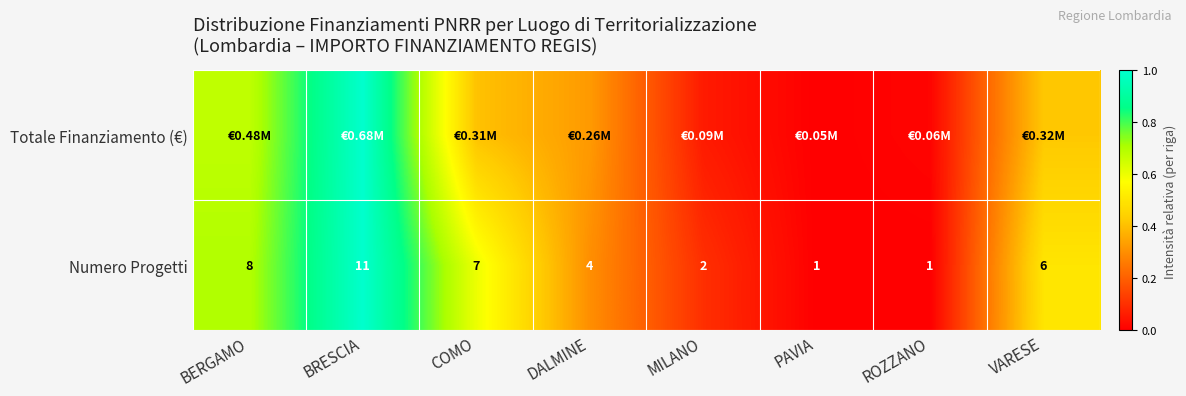

At which label does Numero Progetti first exceed 6?

BERGAMO